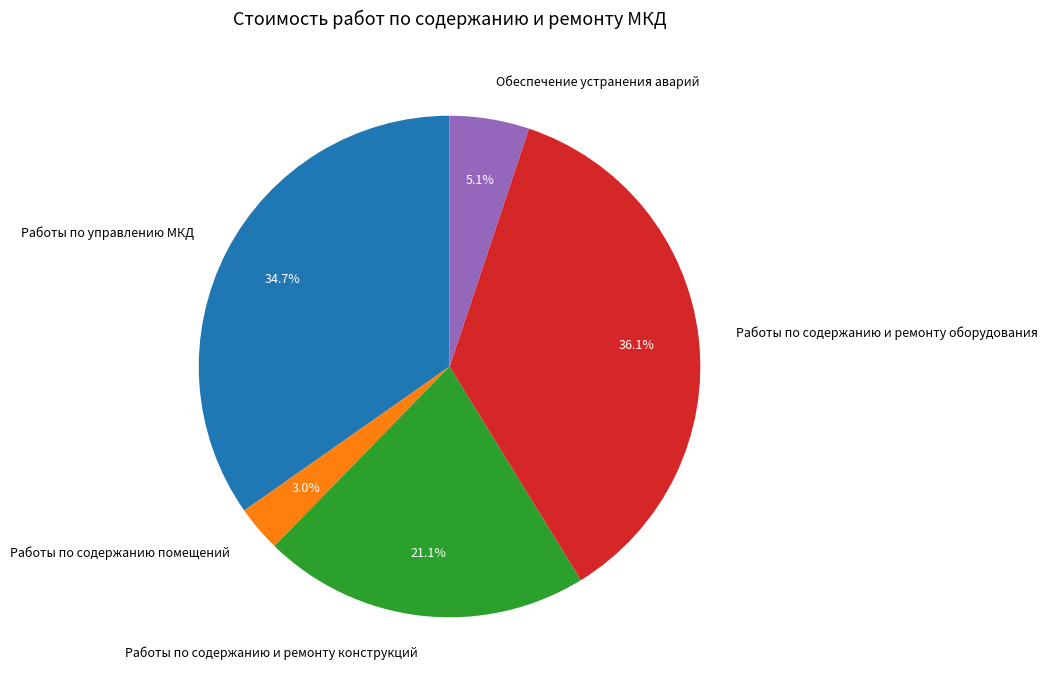

True or false: Работы по содержанию помещений accounts for 3% of the total.

True